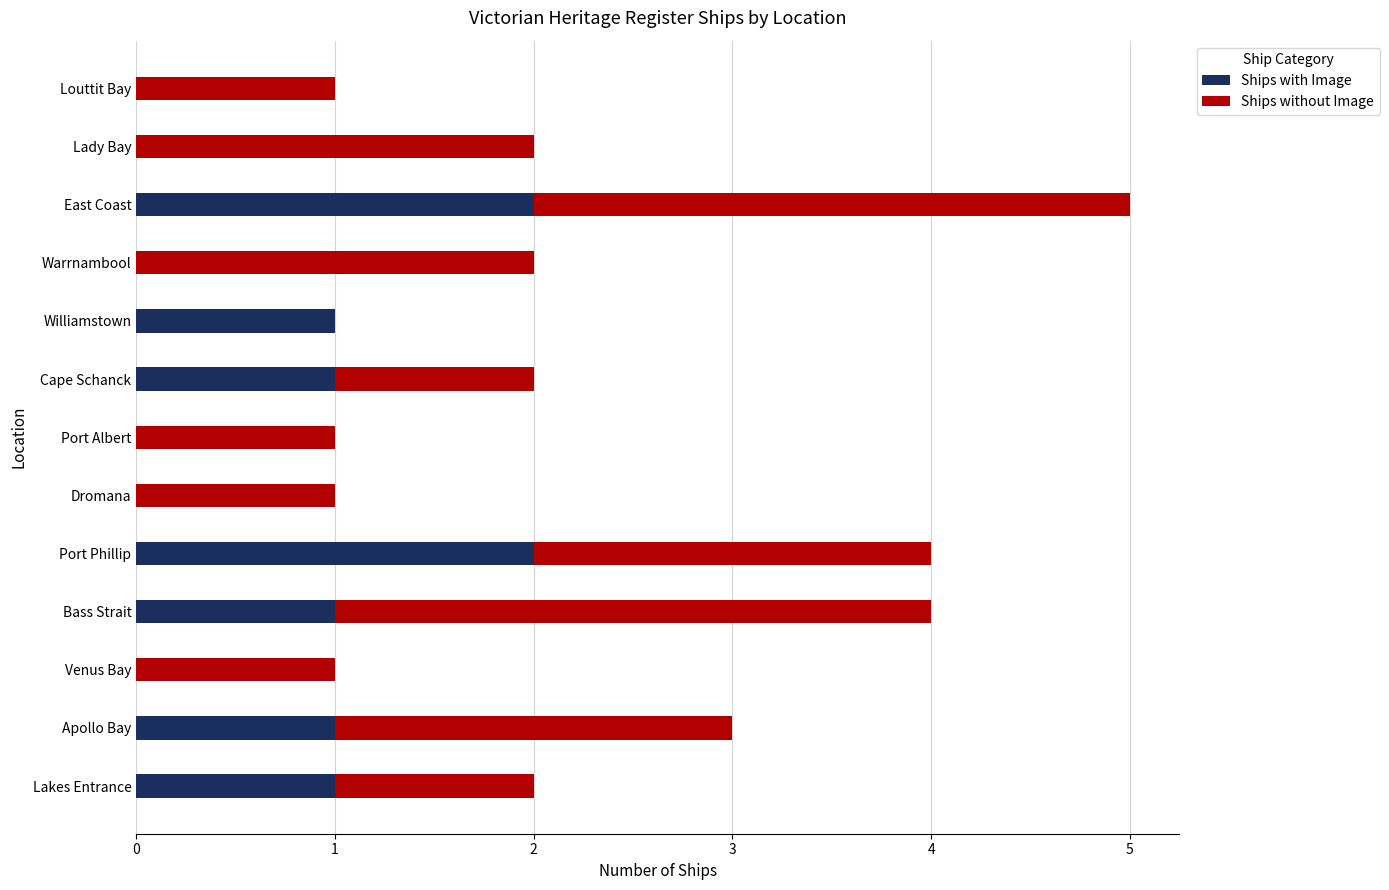

The Ships with Image series shows 1 at Cape Schanck. True or false?

True